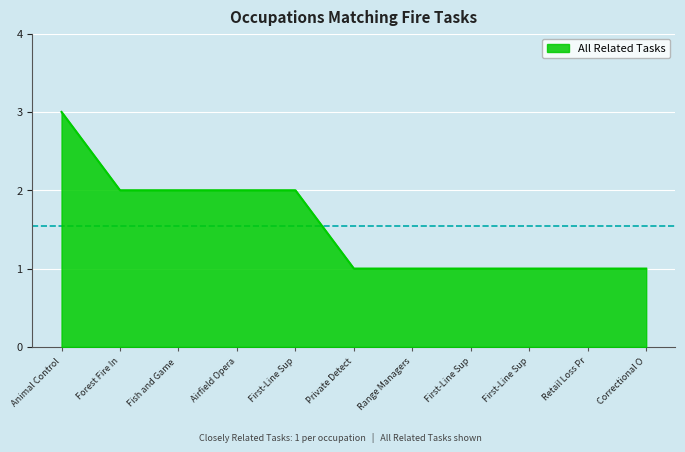

What is the label of the 3rd point from the right?

First-Line Sup